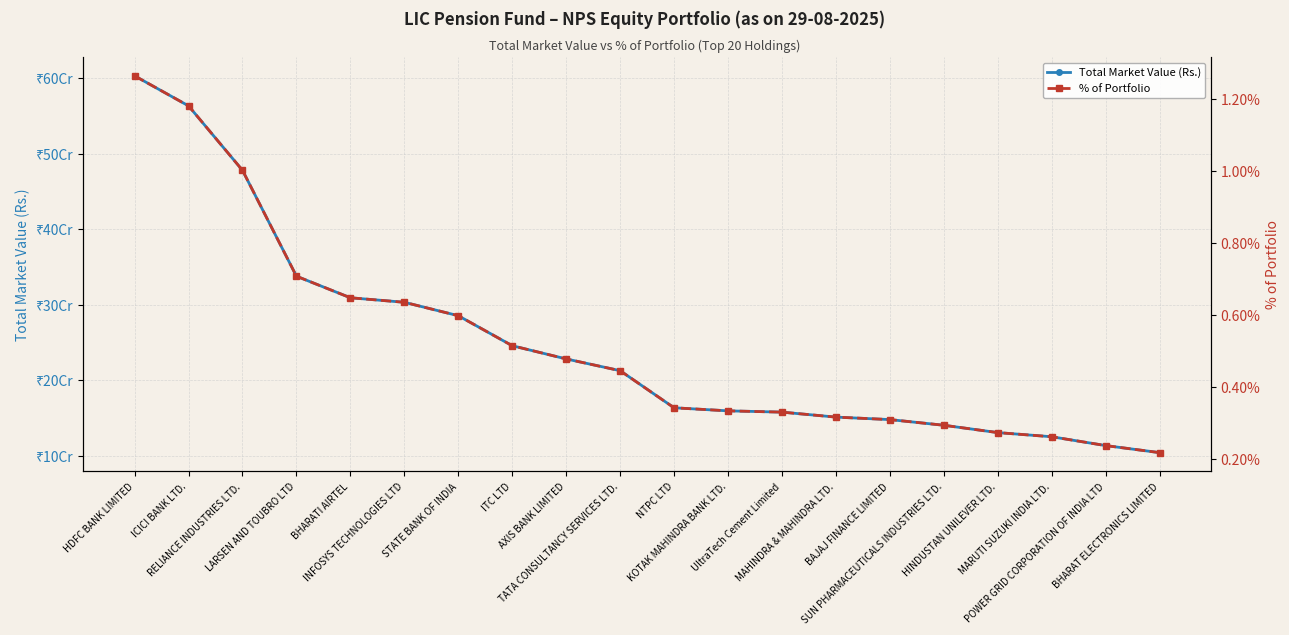

The % of Portfolio series shows 0.2 at BHARAT ELECTRONICS LIMITED. True or false?

True